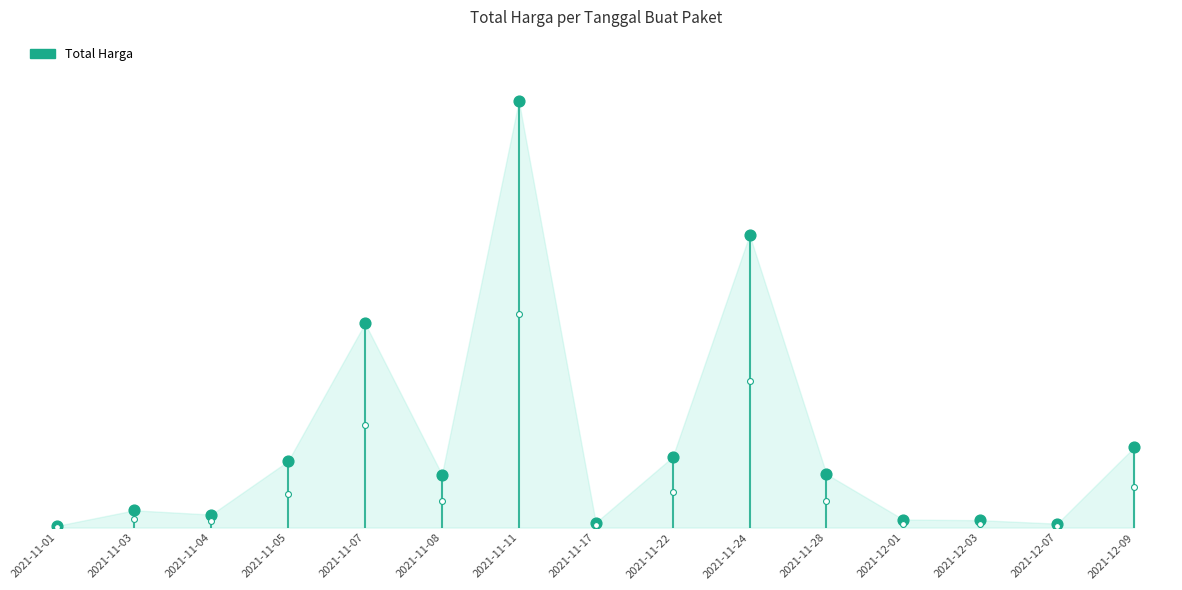

Which has a higher value, 2021-11-01 or 2021-11-01?

2021-11-01